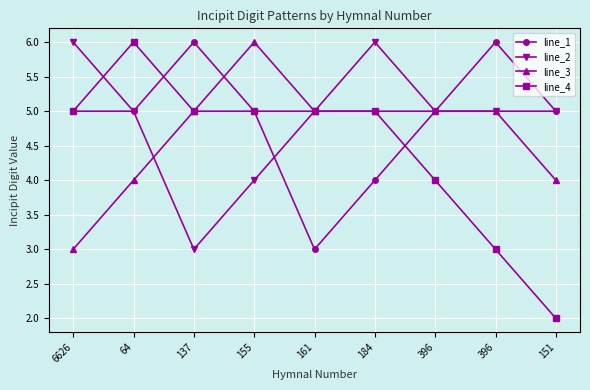

How many categories are shown in the chart?

9